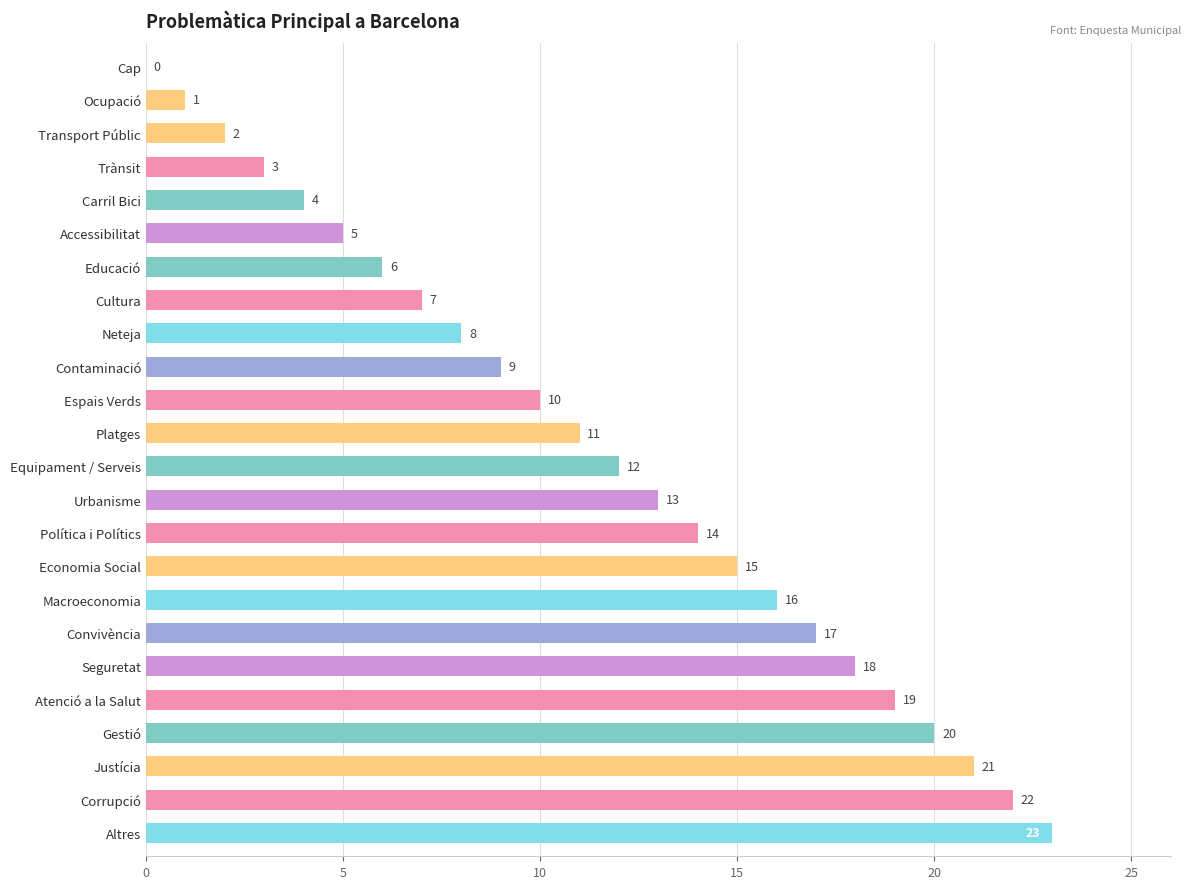

True or false: the data shows 28 at Macroeconomia.

False